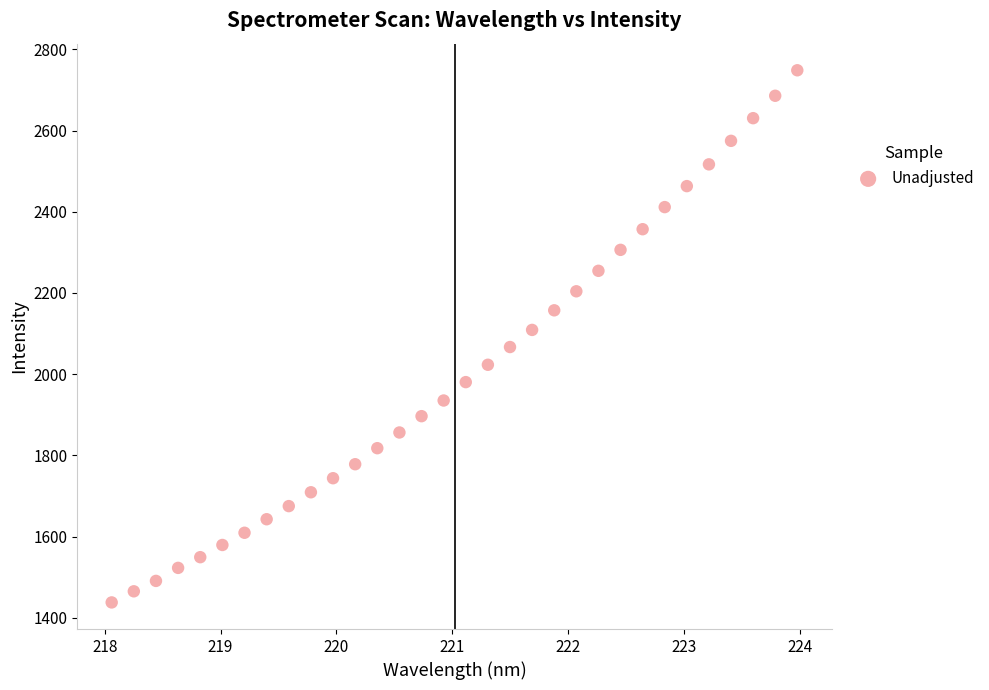

What is the range of Y values (max minus min)?

1310.9